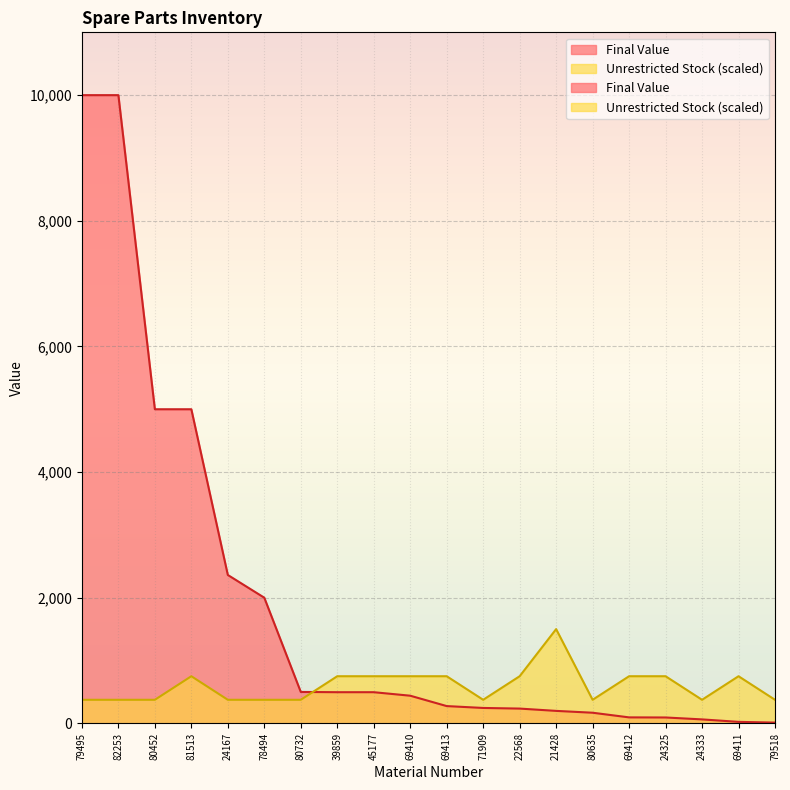

True or false: Unrestricted Stock has a value of 523.2 at 71909.

False